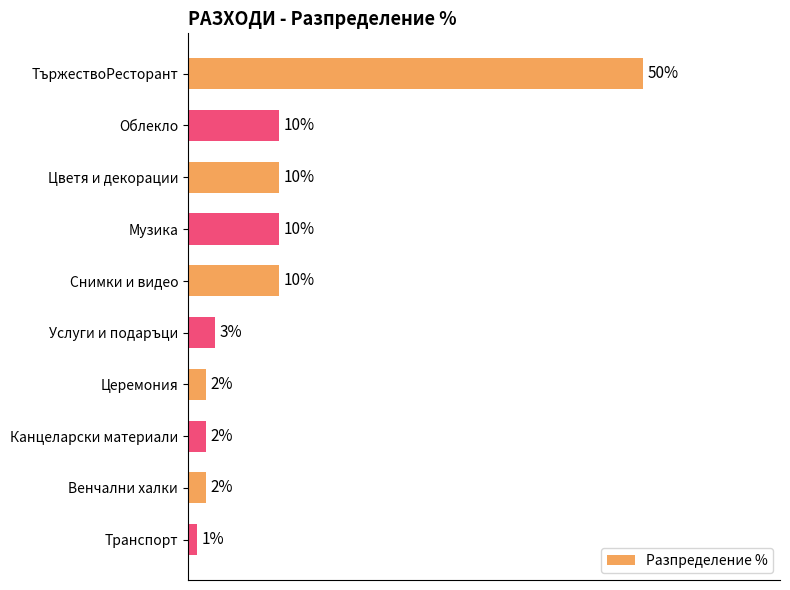

Are the bars grouped side by side (vs. stacked)?

No